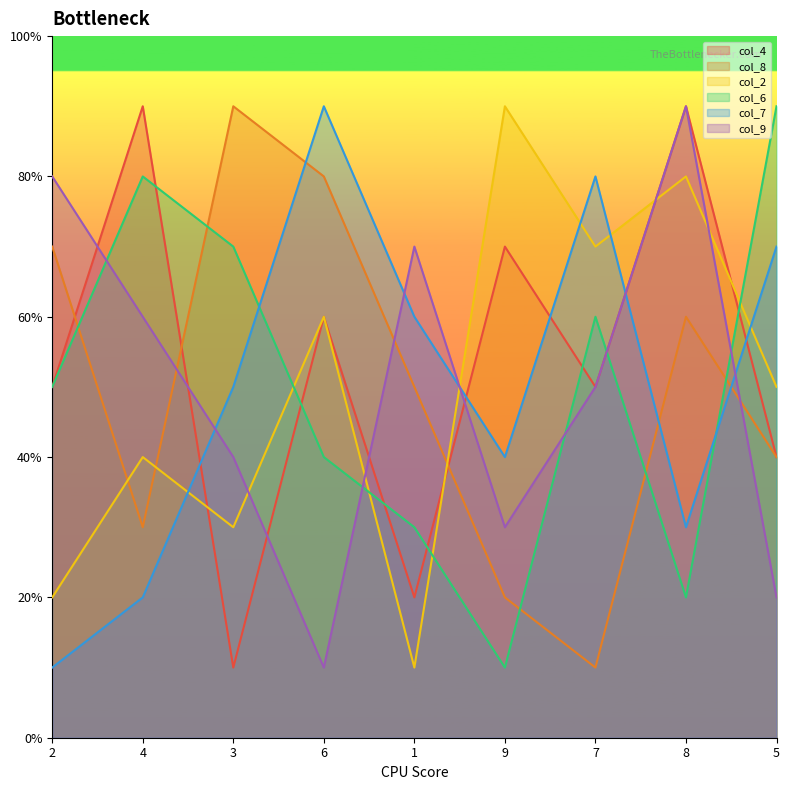

What are all the series names shown in the legend?

col_4, col_8, col_2, col_6, col_7, col_9